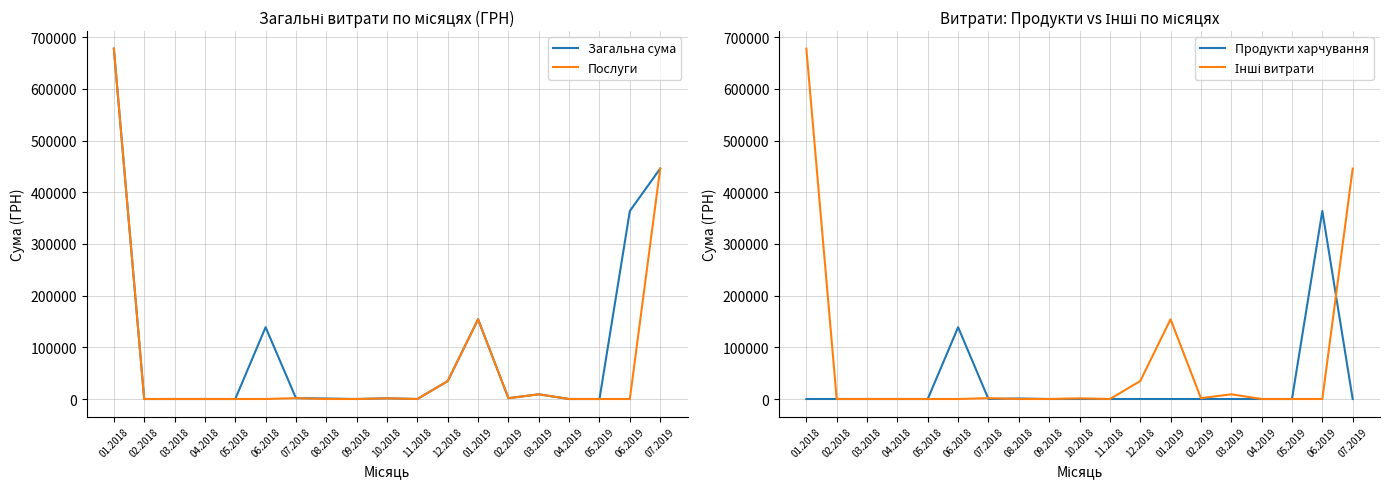

Between 05.2018 and 01.2019, which series saw the biggest shift?

Загальна сума